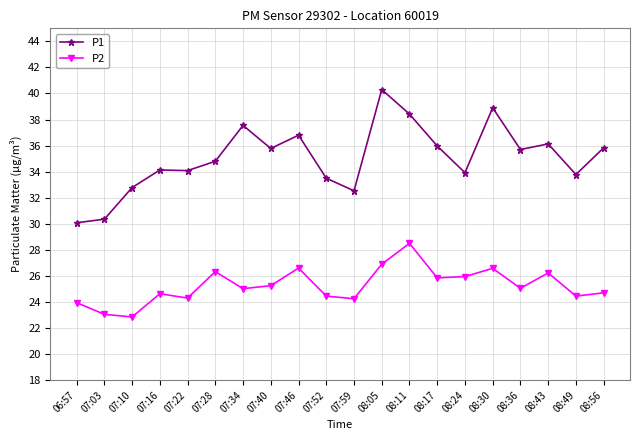

True or false: P2 and P1 cross at least once.

False